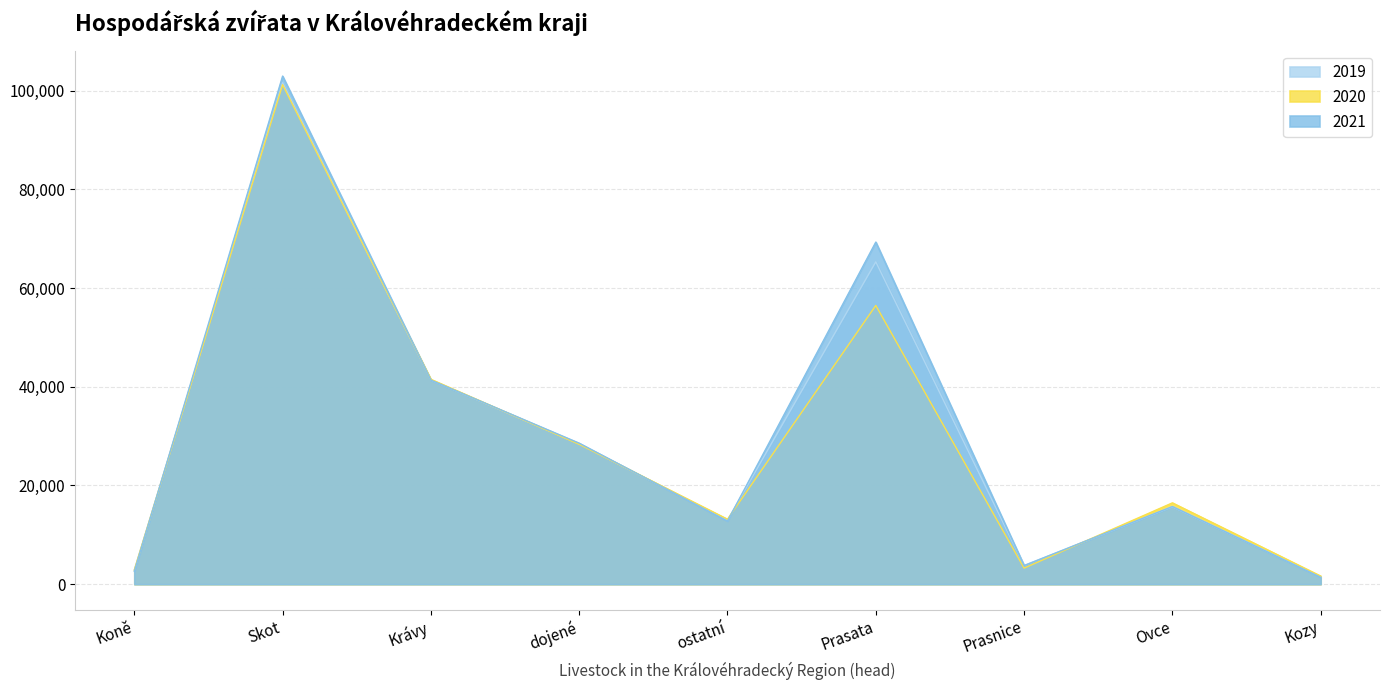

Rank the series by their maximum value, from lowest to highest.

2020, 2019, 2021